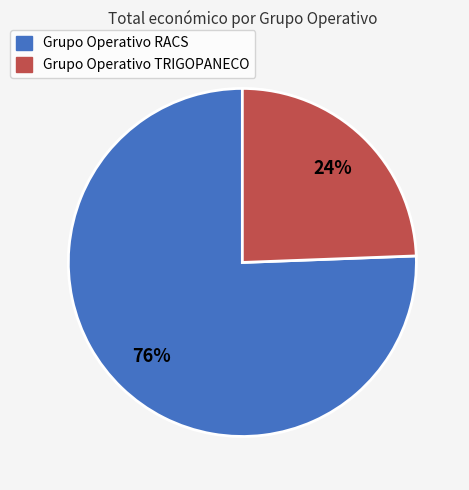

Which has a higher value, Grupo Operativo TRIGOPANECO or Grupo Operativo RACS?

Grupo Operativo RACS